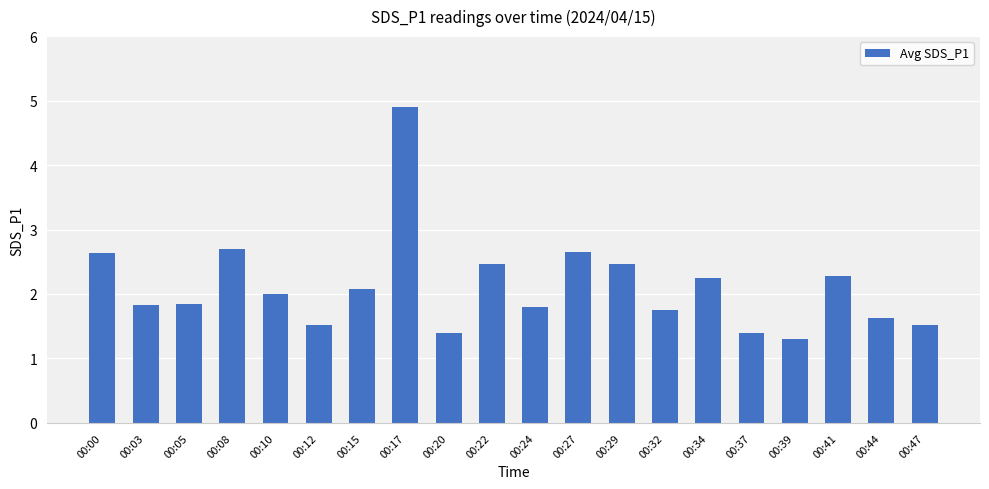

What is the value of the 17th bar from the left?

1.3